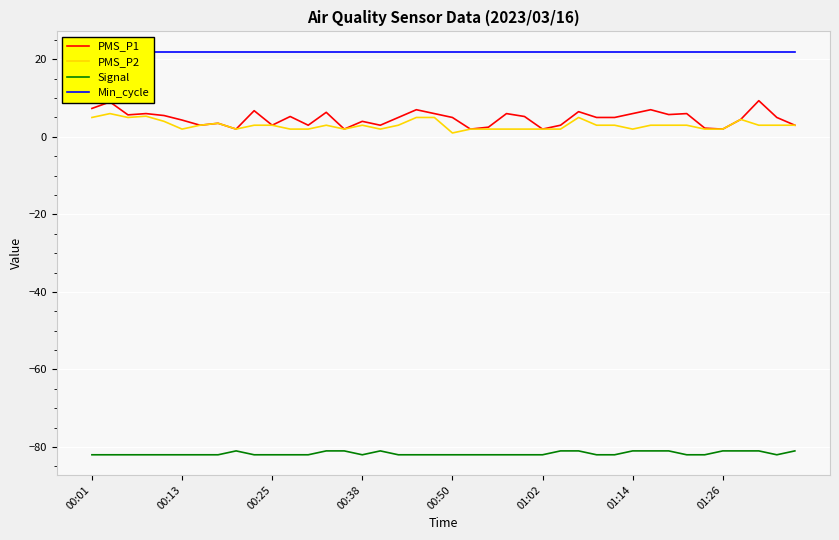

True or false: Signal and PMS_P2 intersect in this chart.

False